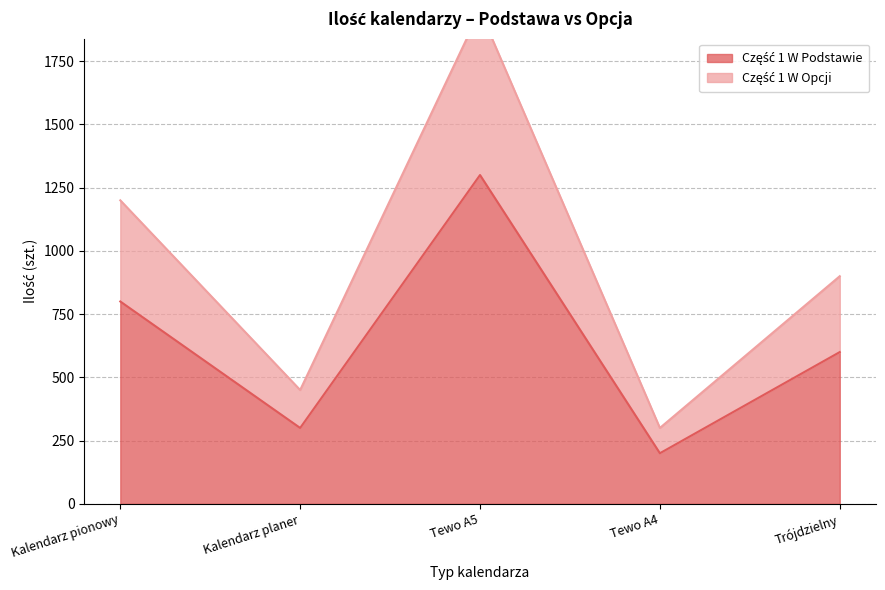

Which series changed the most between Tewo A5 and Tewo A4?

Część 1 W Opcji